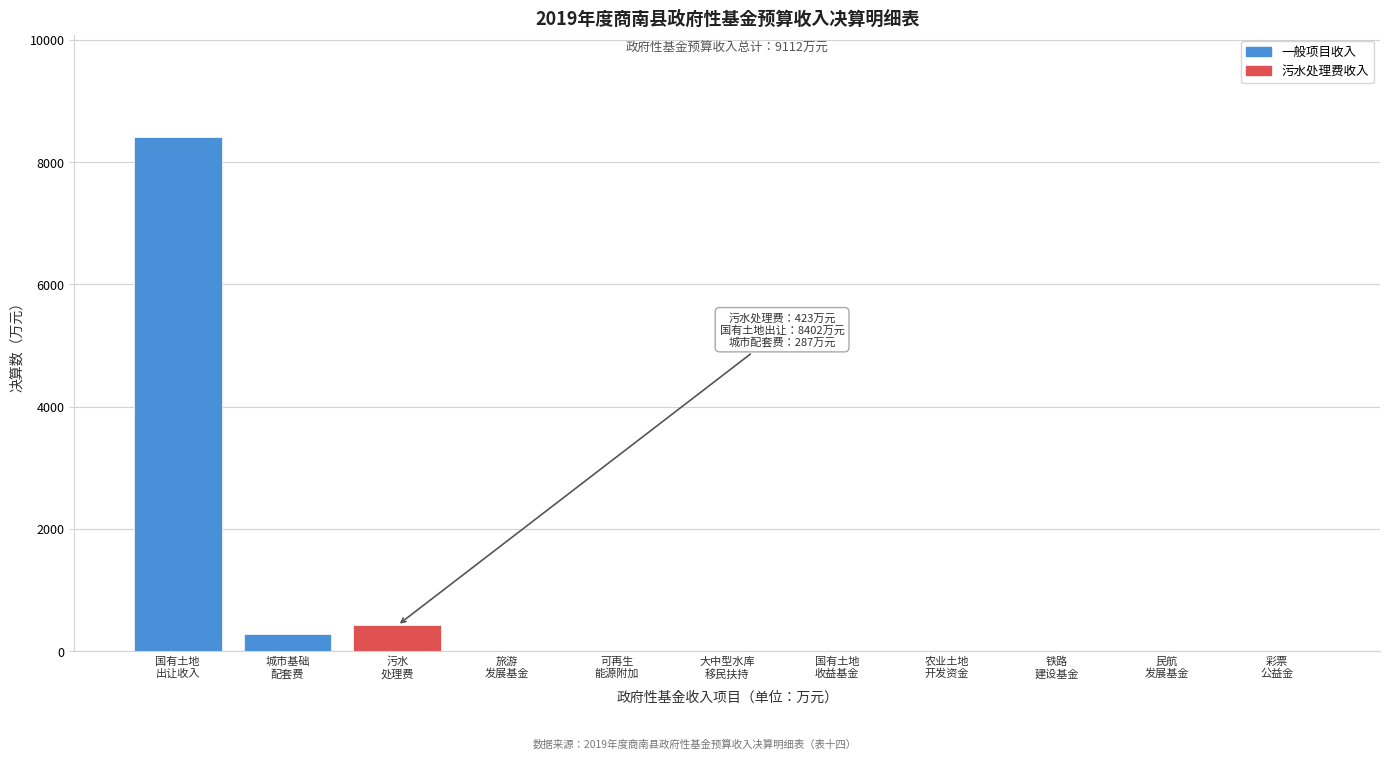

What is the maximum value shown in the chart?

8402